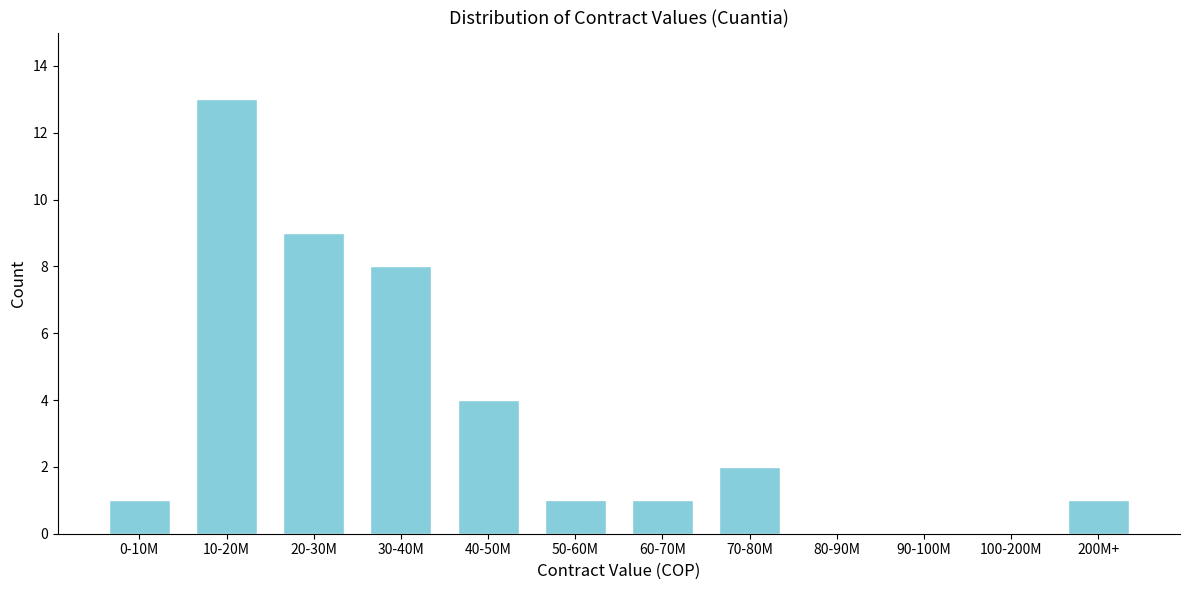

Reading left to right, what are all the values shown in this chart?

0-10M=1	10-20M=13	20-30M=9	30-40M=8	40-50M=4	50-60M=1	60-70M=1	70-80M=2	80-90M=0	90-100M=0	100-200M=0	200M+=1